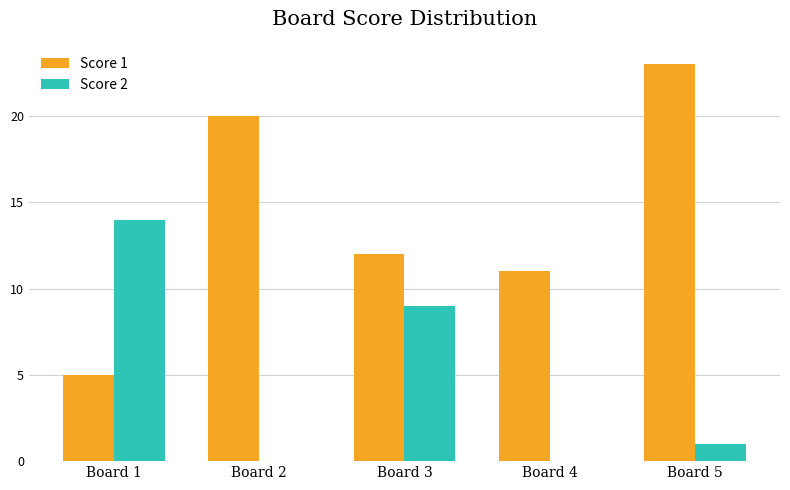

Reading left to right, what are all the values shown in this chart?

Score 1: Board 1=5	Board 2=20	Board 3=12	Board 4=11	Board 5=23
Score 2: Board 1=14	Board 2=0	Board 3=9	Board 4=0	Board 5=1